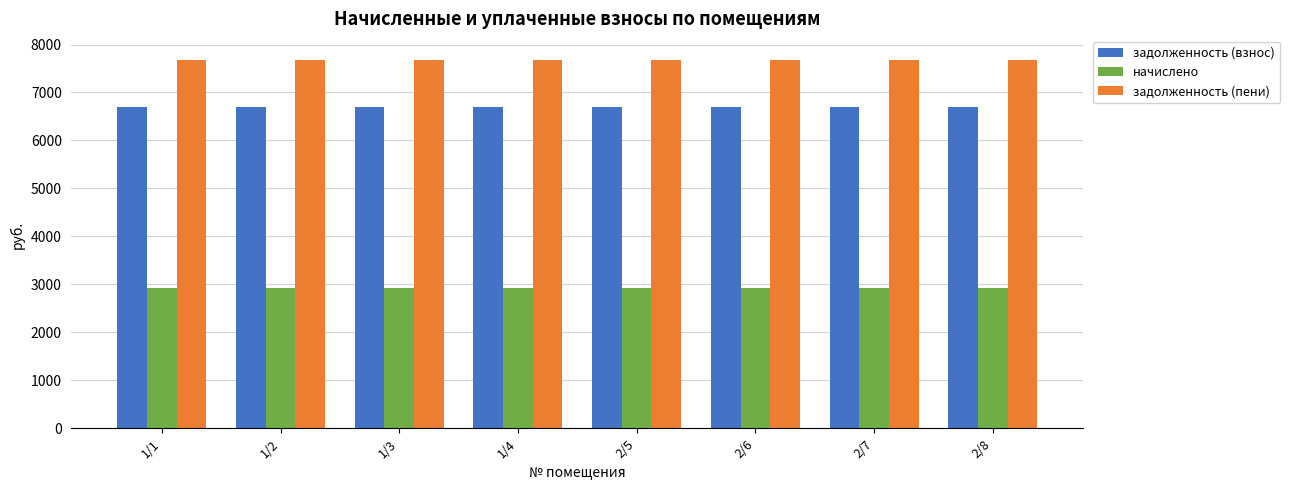

What is the value of the задолженность (взнос) bar at the 7th from the left?

6700.5